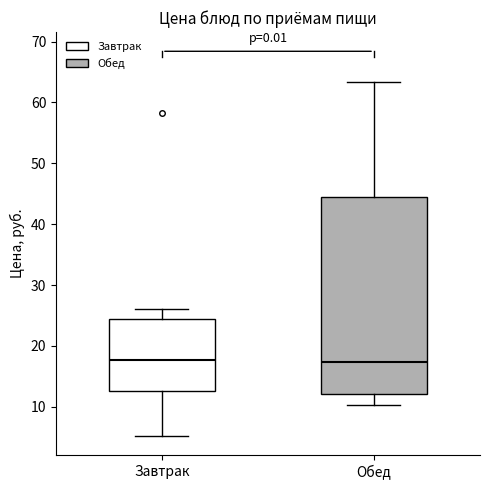

Where does the lower whisker of the box for Обед end on the y-axis? The values are not printed on the chart, so give them approximately, as read against the axis.

10